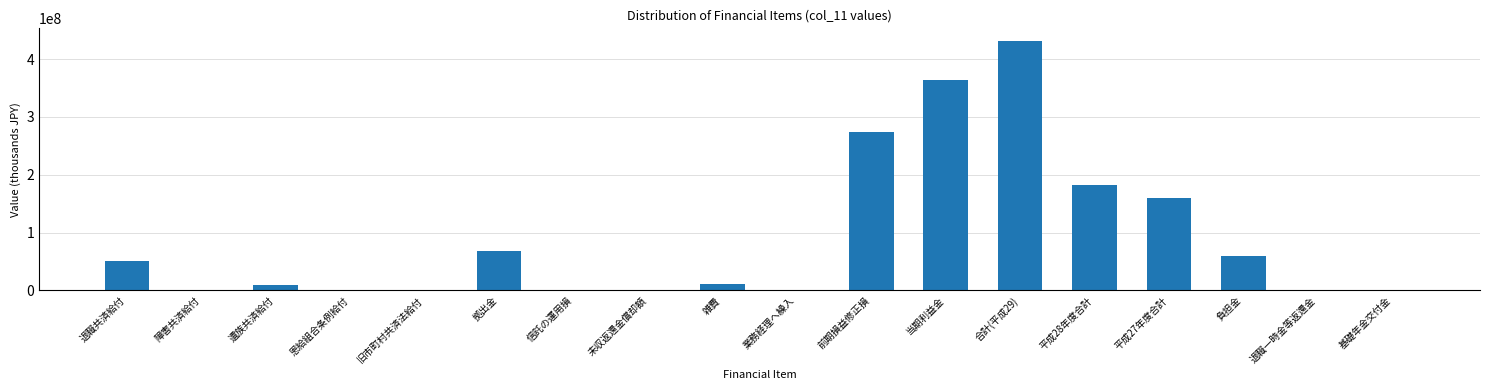

Which category has the highest value across all series?

合計(平成29)